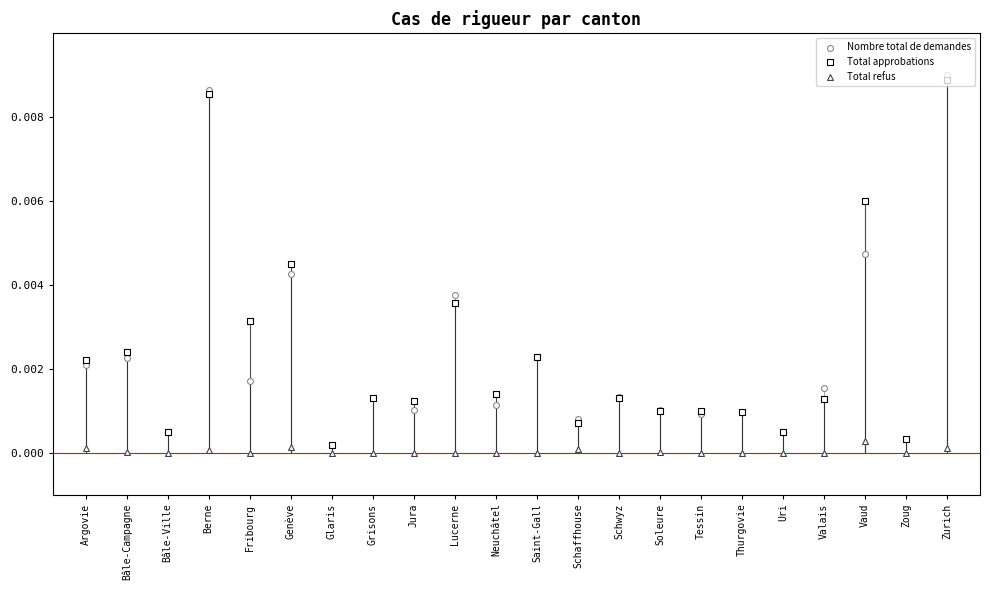

Which series reaches the minimum Y coordinate?

Total refus